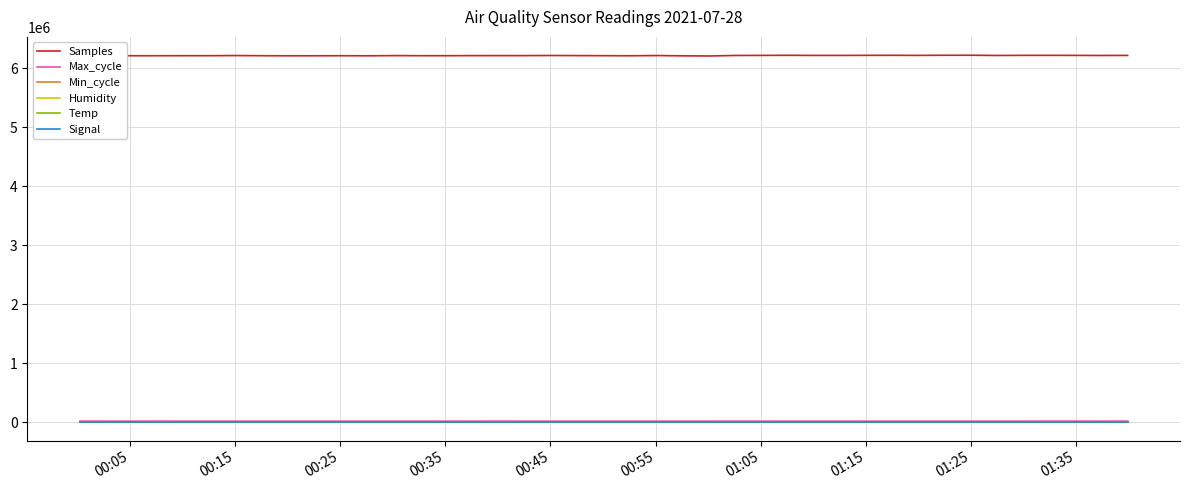

Is the value of Samples at 01:25 greater than the value of Signal at 20?

Yes